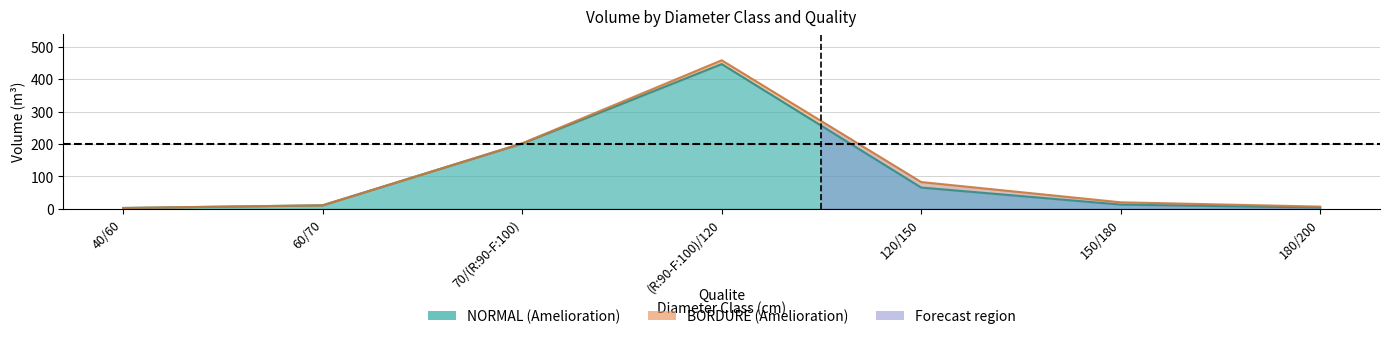

Reading left to right, transcribe all the data shown in this chart.

2.6	10.9	201.8	447.4	65.8	13.1	3.9